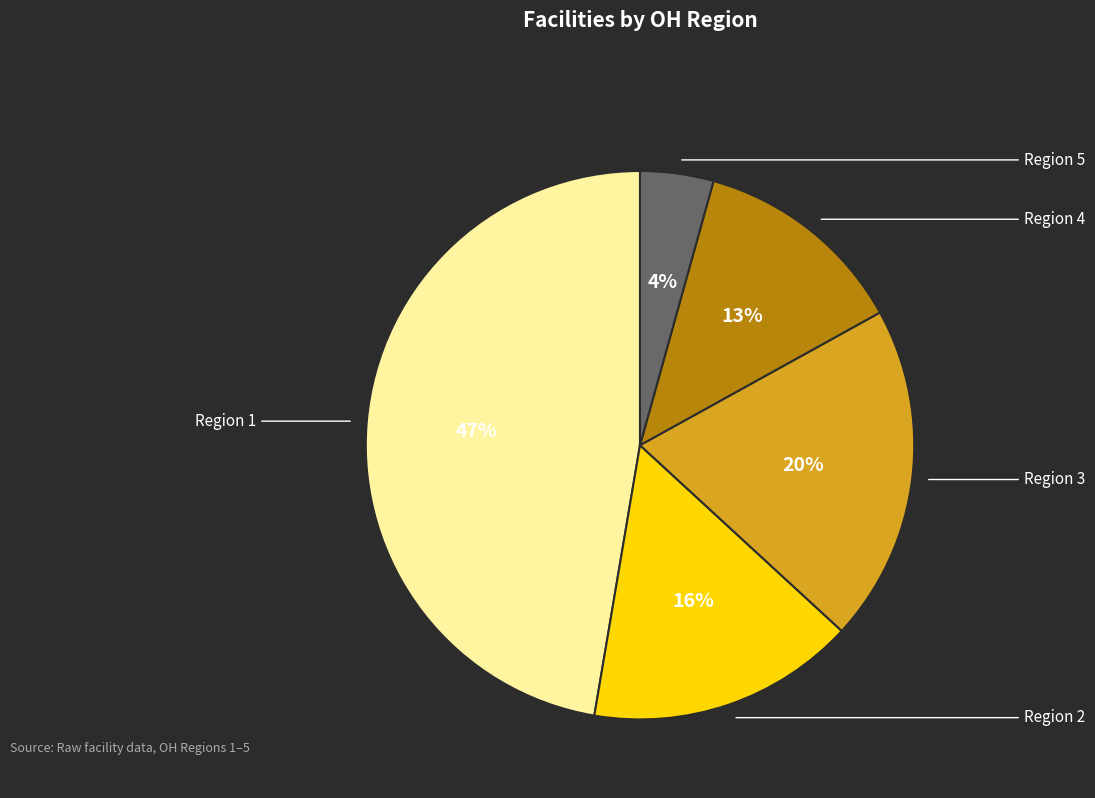

To the nearest percent, what is the difference between the largest and smallest slice percentages?

43%